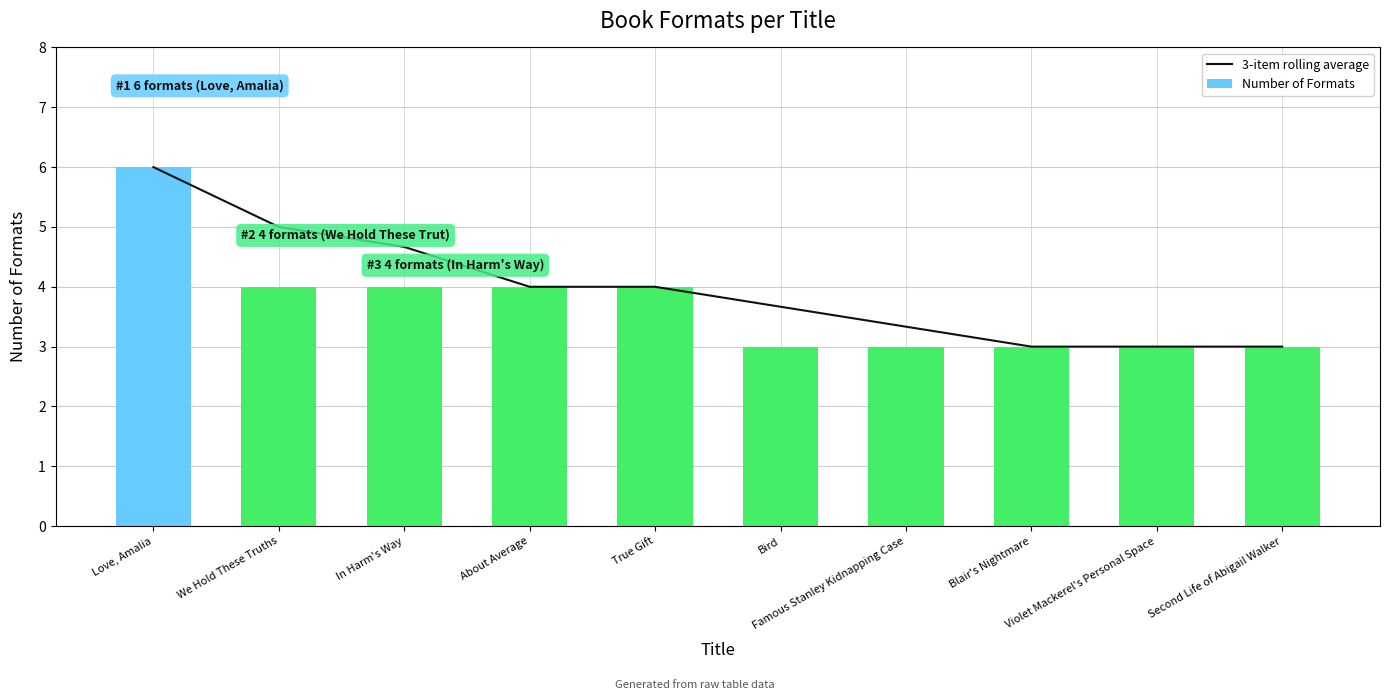

Is the value of Number of Formats at Second Life of Abigail Walker greater than the value of 3-item rolling average at We Hold These Truths?

No